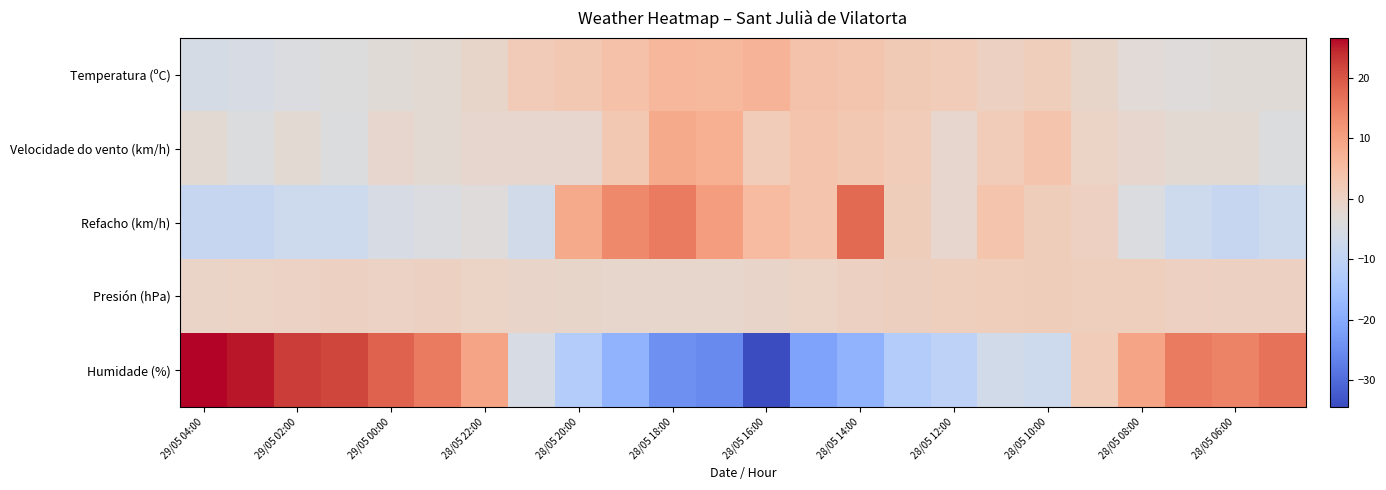

What is the greatest value displayed?

26.5